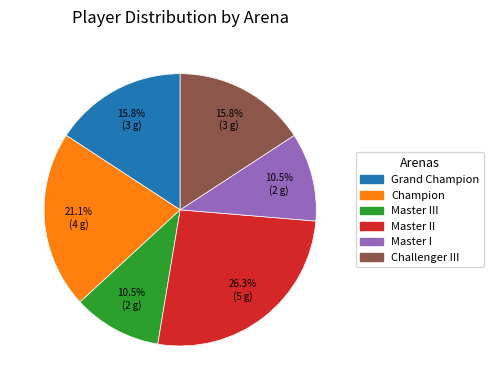

Is there a majority slice in this chart?

No